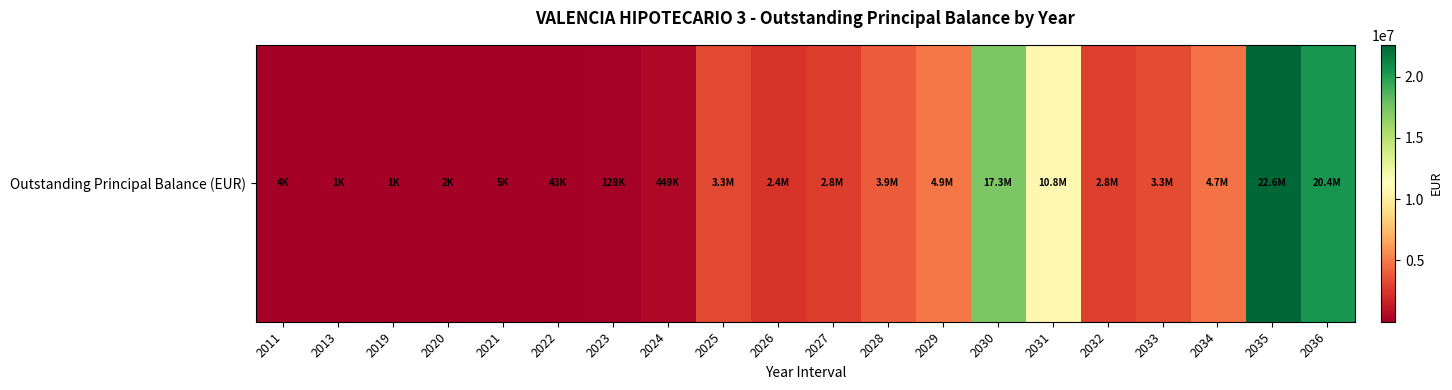

Reading left to right, list all the values displayed in this chart.

3893.1	1112.3	1409.0	2294.6	4971.8	42689.2	128310.9	448909.4	3264316.1	2418261.4	2763326.1	3917253.9	4924894.4	17278661.3	10753454.5	2843504.4	3292298.9	4689327.0	22593337.2	20399048.6